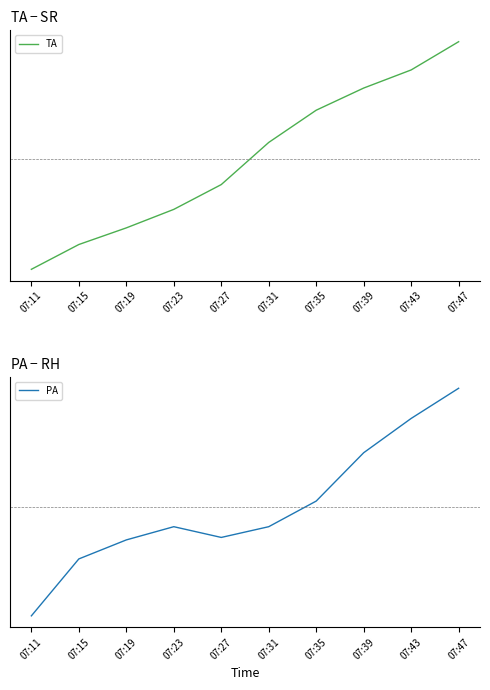

Where is the first local maximum for PA?

07:23